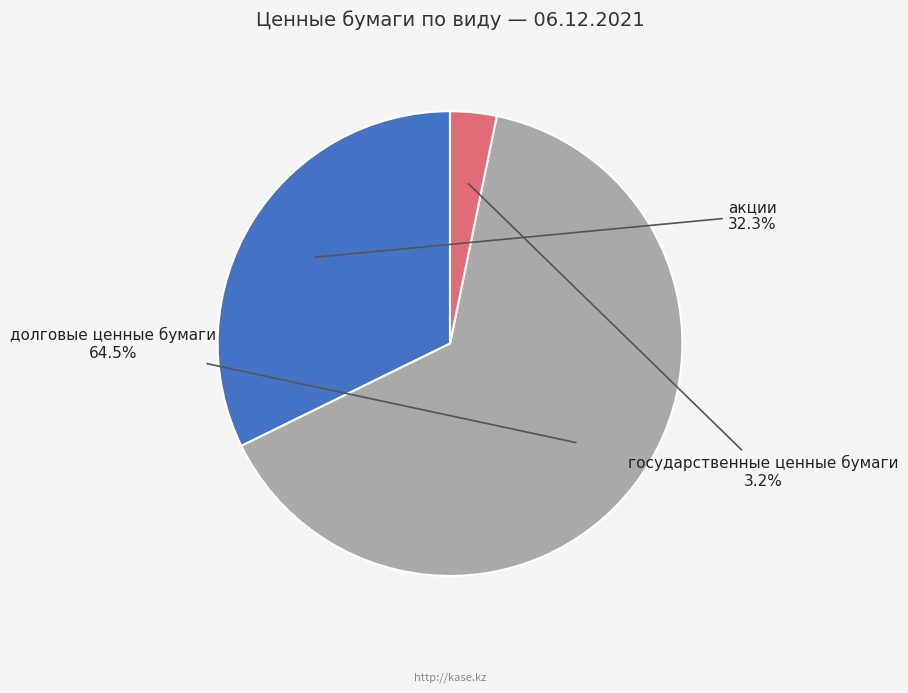

How many segments does this pie chart have?

3